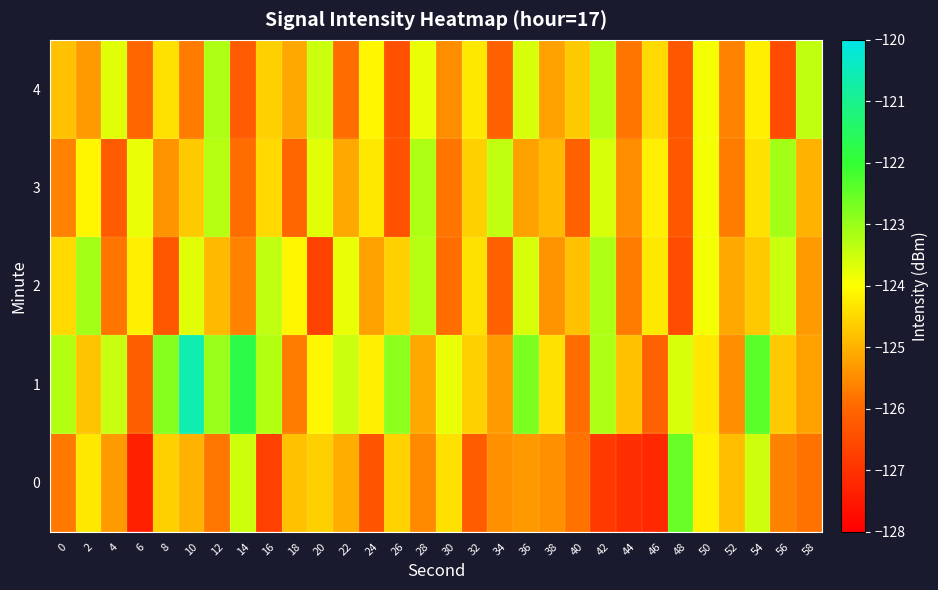

Reading left to right, what are all the values shown in this chart?

0: 0=-125.7	2=-124.3	4=-125.3	6=-127.3	8=-124.6	10=-125.0	12=-125.8	14=-123.5	16=-126.7	18=-124.8	20=-124.6	22=-125.1	24=-126.3	26=-124.6	28=-125.5	30=-124.4	32=-126.2	34=-125.4	36=-125.3	38=-125.4	40=-125.8	42=-126.9	44=-127.1	46=-127.2	48=-122.5	50=-124.2	52=-124.8	54=-123.5	56=-125.6	58=-125.8
1: 0=-123.3	2=-124.8	4=-123.4	6=-126.2	8=-122.8	10=-120.6	12=-123.0	14=-121.8	16=-123.3	18=-125.7	20=-124.1	22=-123.5	24=-124.2	26=-122.9	28=-125.1	30=-123.8	32=-124.6	34=-125.3	36=-122.7	38=-124.4	40=-125.9	42=-123.2	44=-124.8	46=-126.1	48=-123.6	50=-124.3	52=-125.5	54=-122.4	56=-124.7	58=-125.2
2: 0=-124.5	2=-123.1	4=-125.8	6=-124.2	8=-126.3	10=-123.7	12=-124.9	14=-125.6	16=-123.4	18=-124.1	20=-126.7	22=-123.8	24=-125.2	26=-124.6	28=-123.3	30=-125.9	32=-124.4	34=-126.1	36=-123.6	38=-125.4	40=-124.8	42=-123.2	44=-125.7	46=-124.3	48=-126.5	50=-123.9	52=-125.1	54=-124.7	56=-123.5	58=-125.3
3: 0=-125.6	2=-124.1	4=-126.2	6=-123.8	8=-125.4	10=-124.7	12=-123.3	14=-125.9	16=-124.5	18=-126.0	20=-123.7	22=-125.1	24=-124.3	26=-126.4	28=-123.2	30=-125.8	32=-124.6	34=-123.4	36=-125.2	38=-124.9	40=-126.1	42=-123.6	44=-125.5	46=-124.2	48=-126.3	50=-123.9	52=-125.7	54=-124.4	56=-123.1	58=-125.0
4: 0=-124.8	2=-125.3	4=-123.7	6=-126.0	8=-124.4	10=-125.7	12=-123.2	14=-126.2	16=-124.6	18=-125.1	20=-123.5	22=-125.9	24=-124.1	26=-126.4	28=-123.8	30=-125.5	32=-124.3	34=-126.1	36=-123.6	38=-125.2	40=-124.7	42=-123.3	44=-125.8	46=-124.5	48=-126.3	50=-123.9	52=-125.6	54=-124.2	56=-126.5	58=-123.4